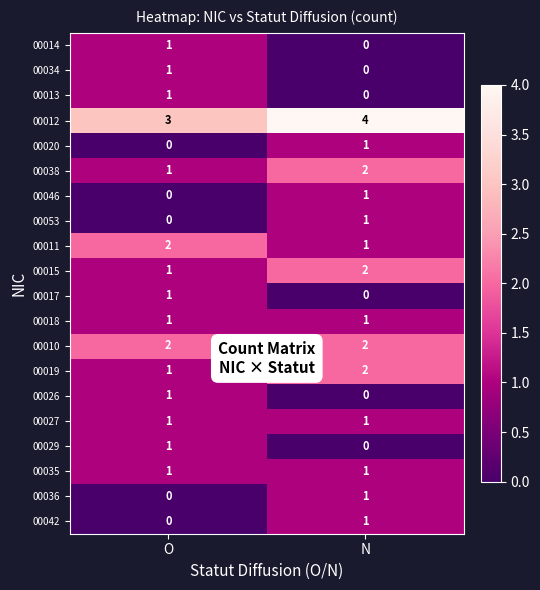

What is the sum of all 00012 values?

7